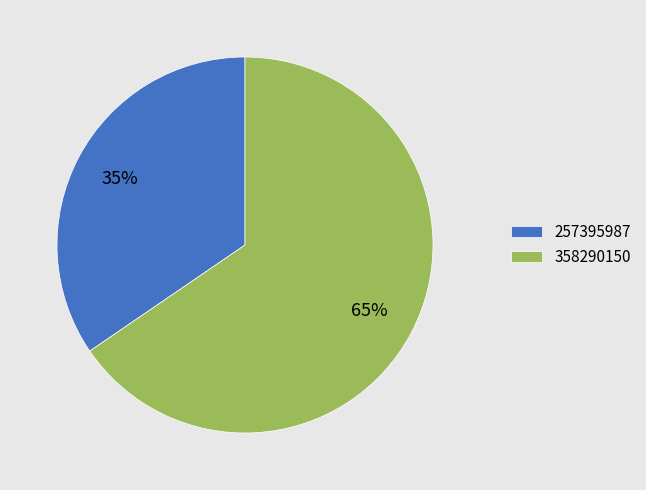

To the nearest percent, what is the average slice percentage?

50%